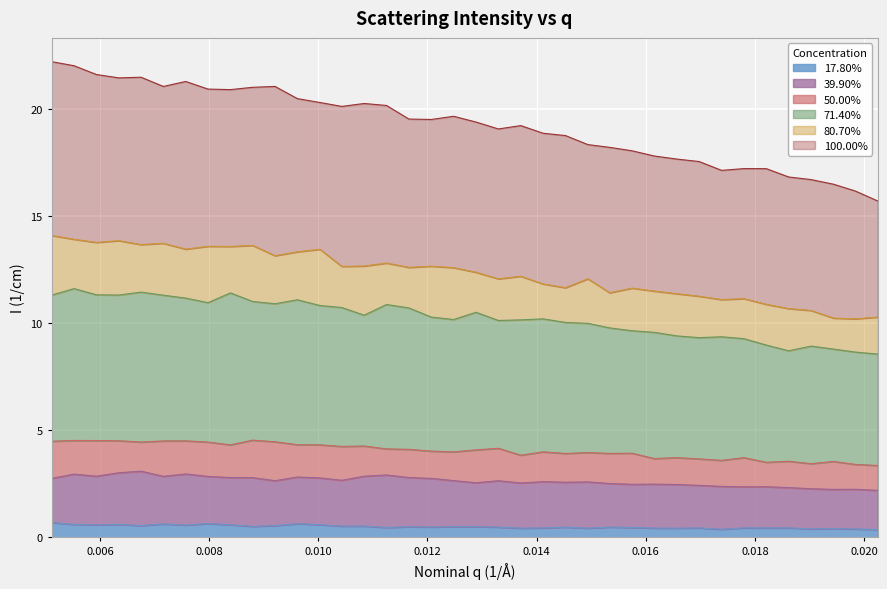

Which category has the lowest value across all series?

0.02025